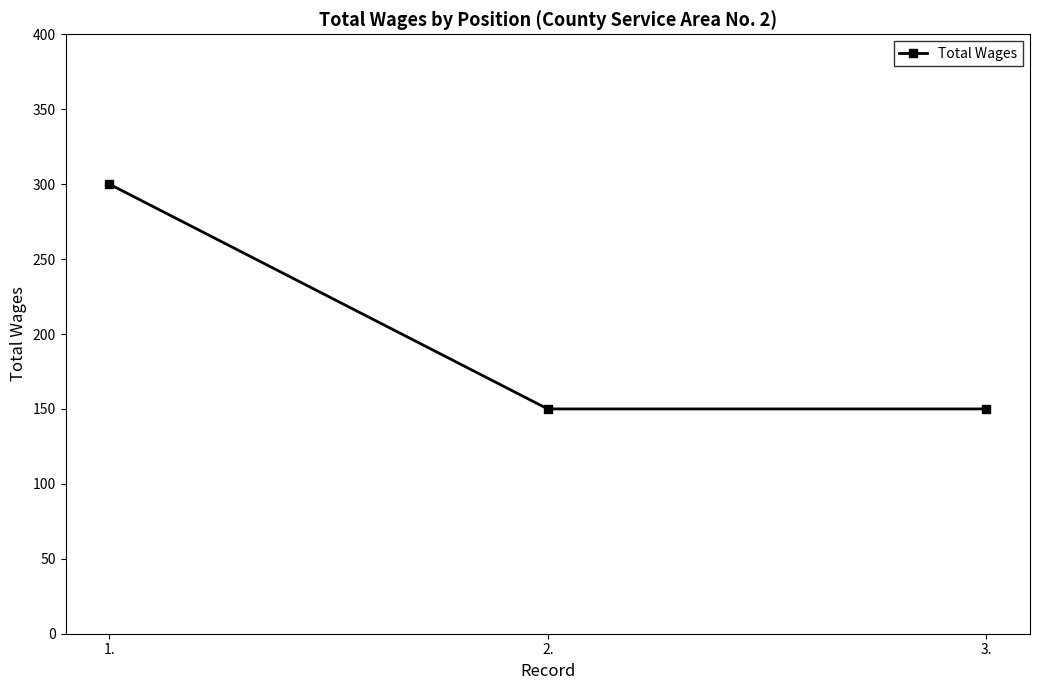

What is the maximum value shown in the chart?

300